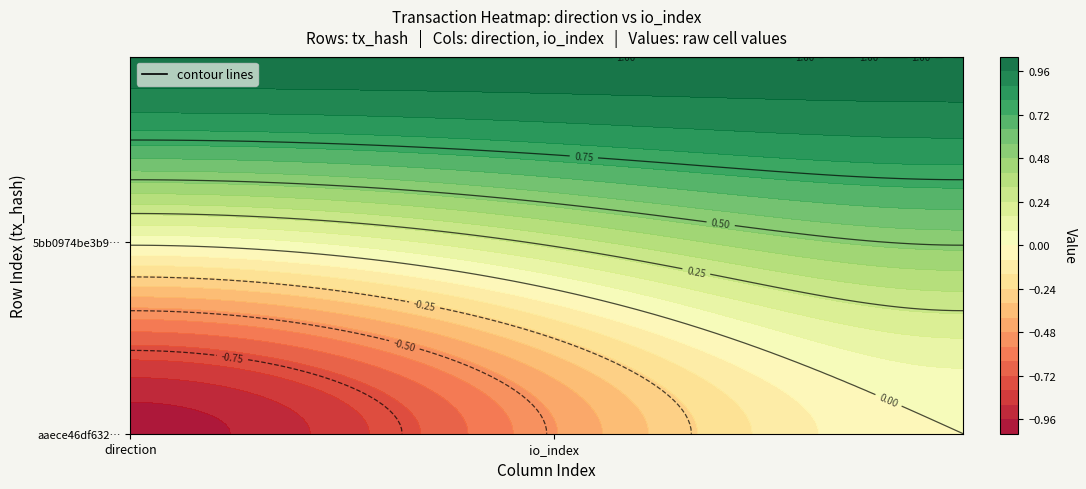

What is the sum of all aaece46df63284e4e17ec8b35abd9a189bf57d4 values?

-1